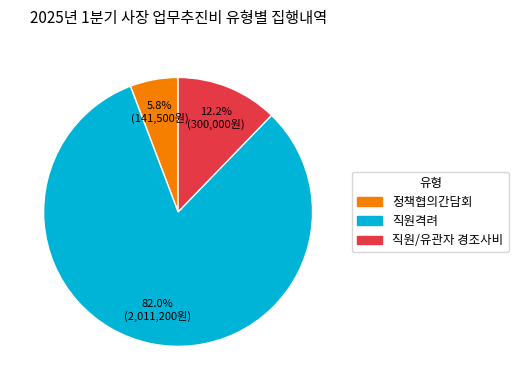

Which category has the smallest portion of the pie?

정책협의간담회